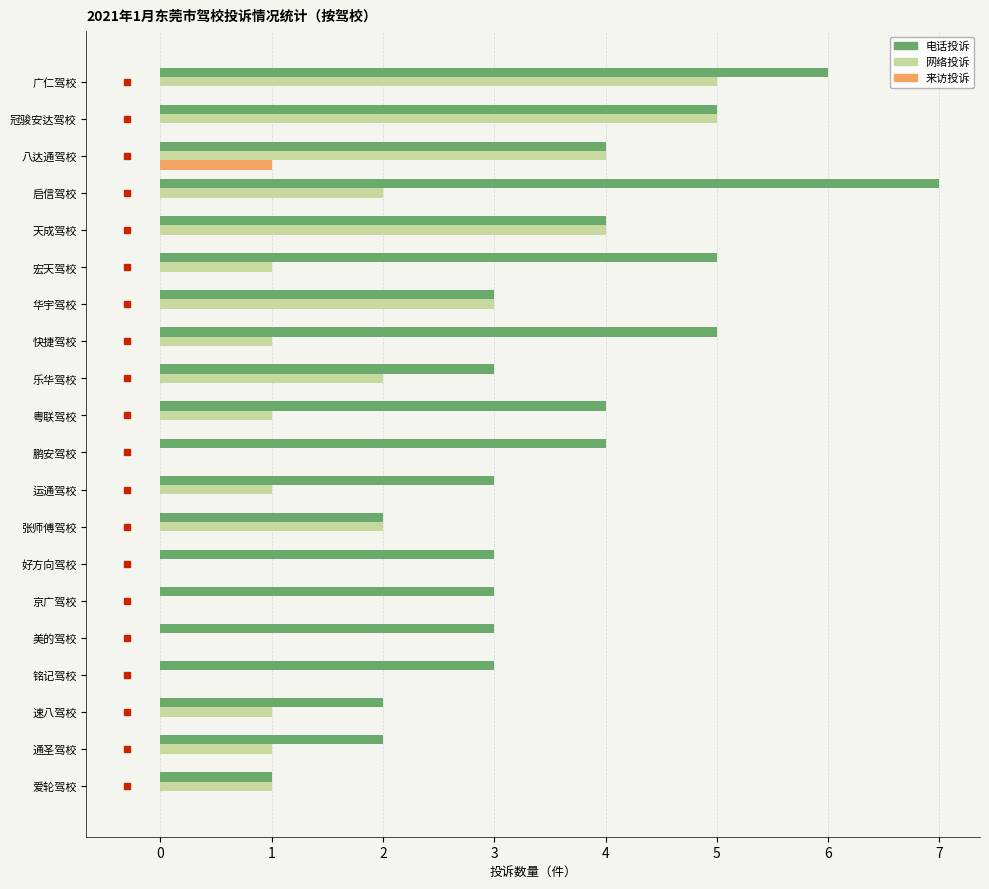

Between 粤联驾校 and 运通驾校, which series saw the biggest shift?

电话投诉